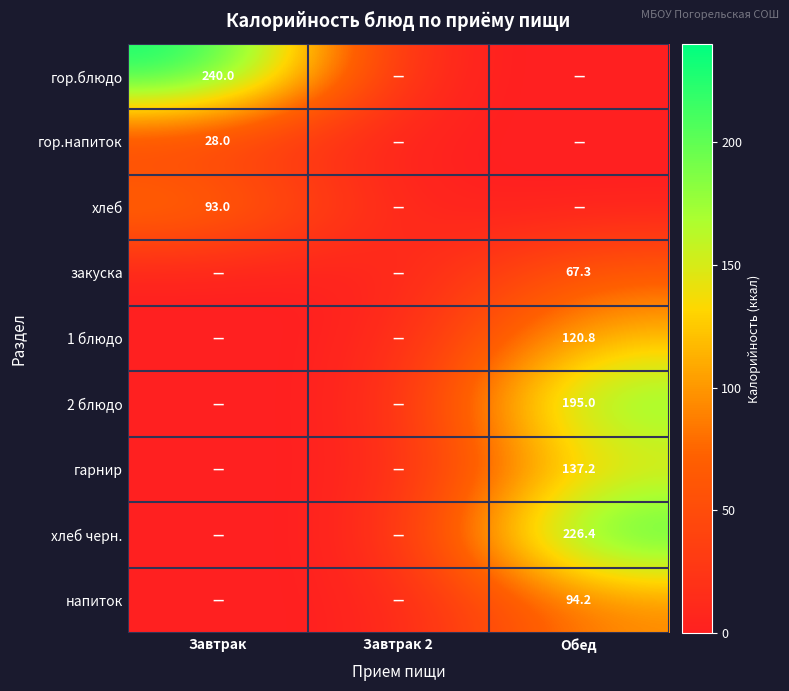

At which category is the sum across all series the highest?

Обед